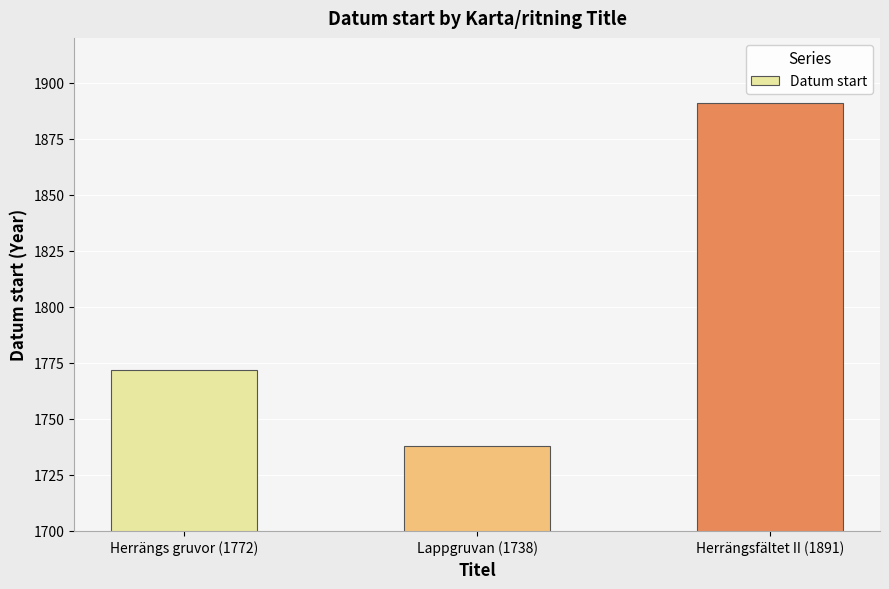

What value does the data have at Lappgruvan (1738), to the nearest 5?

1740